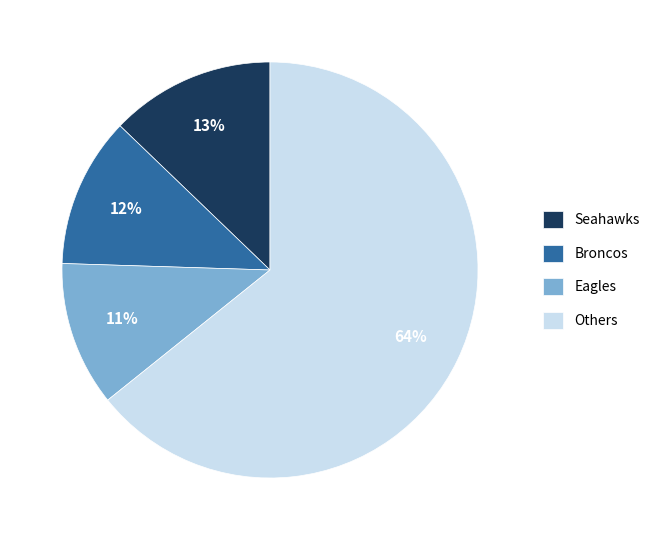

Is the sum of Eagles and Others greater than half?

Yes